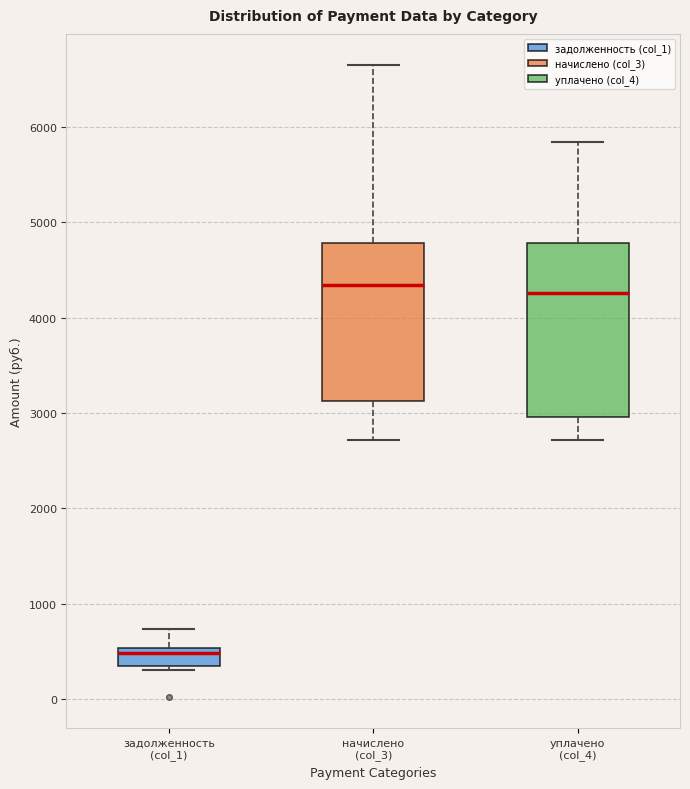

Reading left to right, transcribe this box plot: for each box, give where its median line is, the range the box spans, and where its two whiskers end, as read against the y-axis. The values are not printed on the chart, so give them approximately, as read against the axis.

задолженность (col_1): median 500 (just below the box's upper edge), box 300 to 500, whiskers 300 (just below the box's lower edge) to 700
начислено (col_3): median 4300, box 3100 to 4800, whiskers 2700 to 6600
уплачено (col_4): median 4300, box 3000 to 4800, whiskers 2700 to 5800